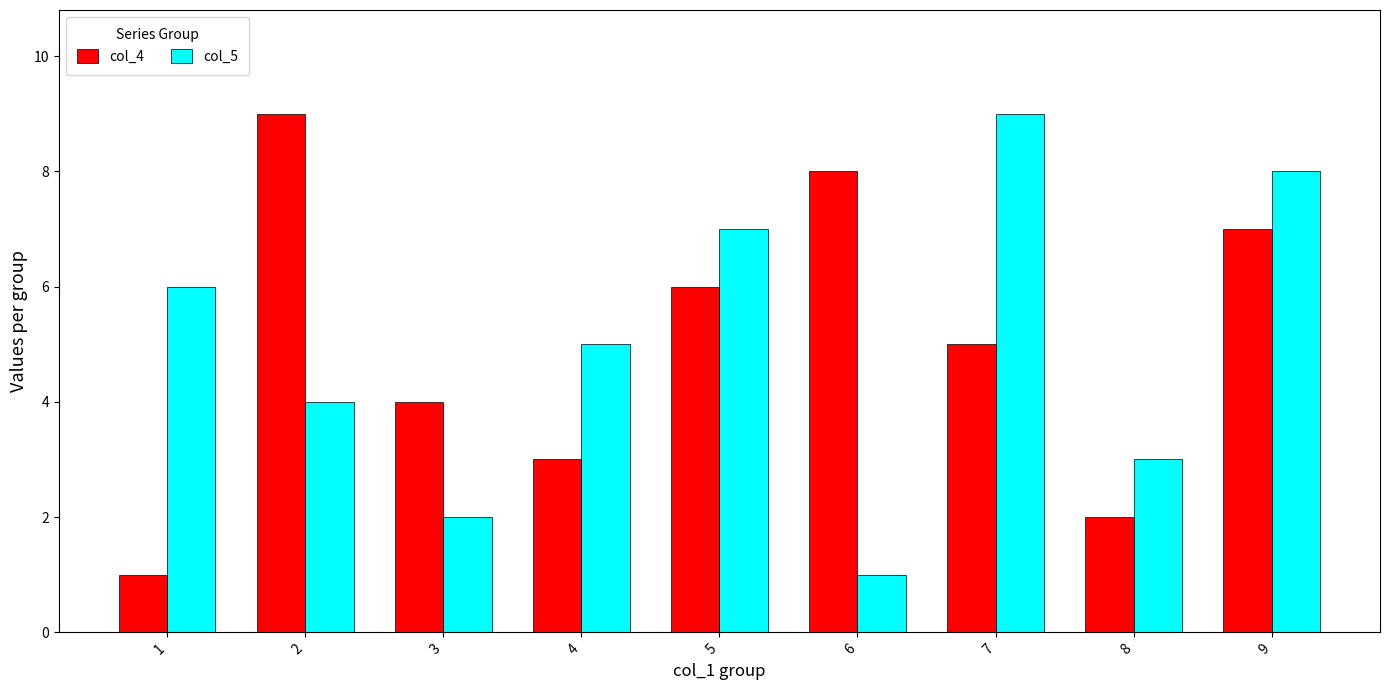

How many groups of bars are there?

9